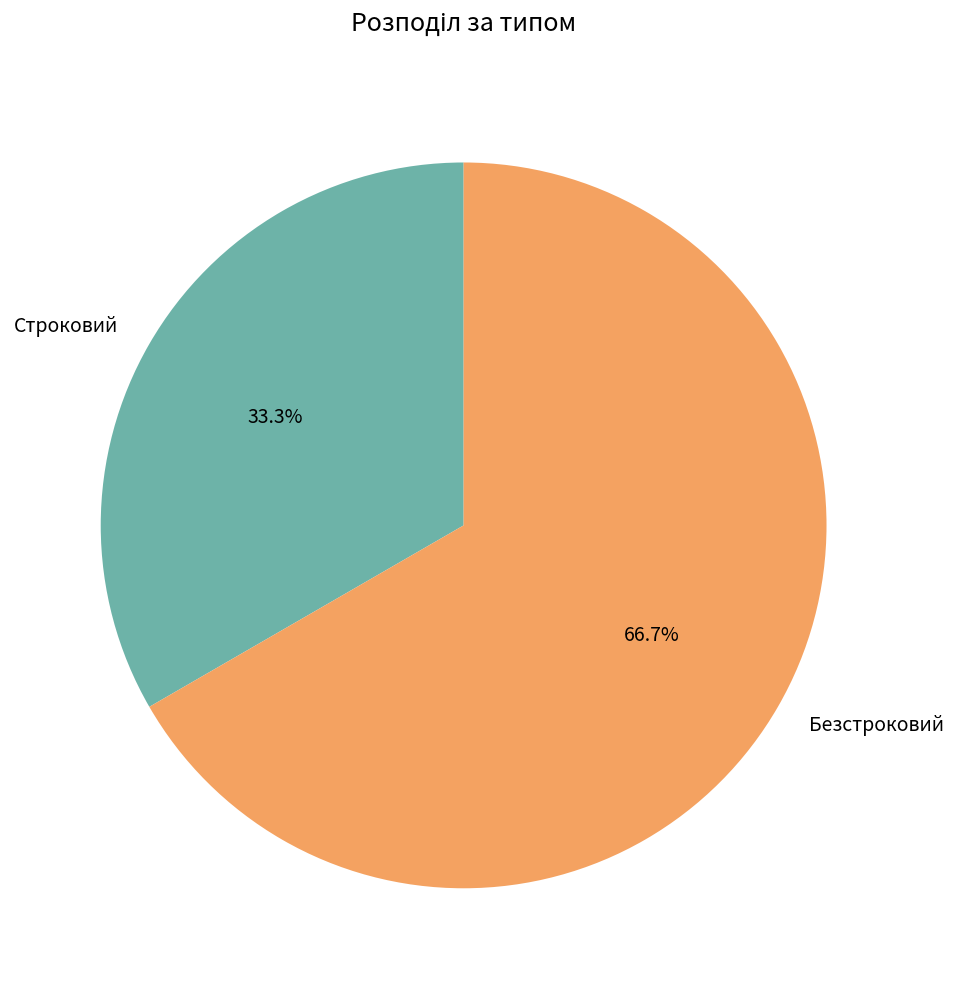

What is the smallest slice in the pie chart?

Строковий